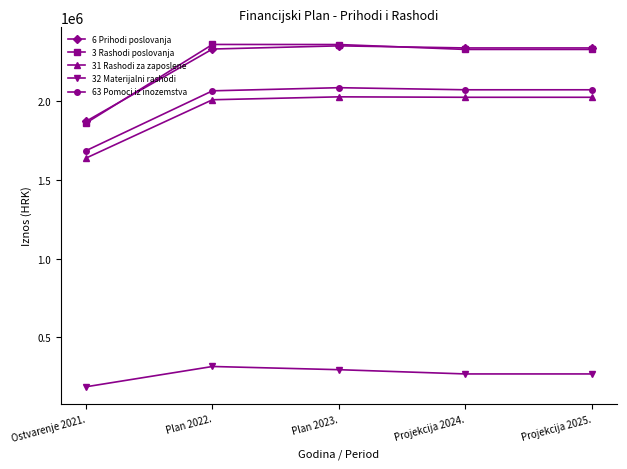

Does the chart have visible grid lines?

No